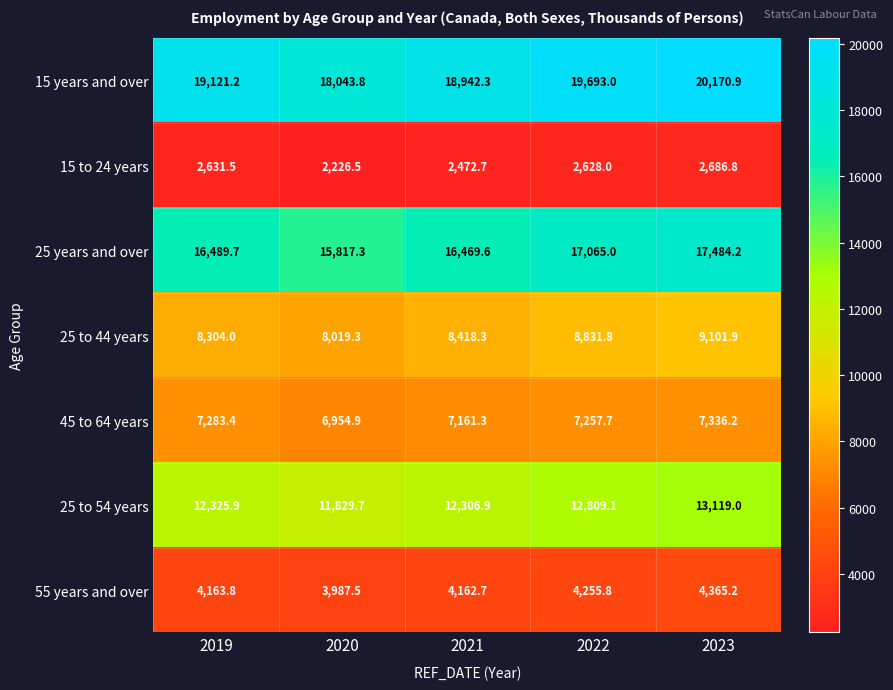

What is the difference between the maximum and minimum values in the 15 to 24 years series?

460.3